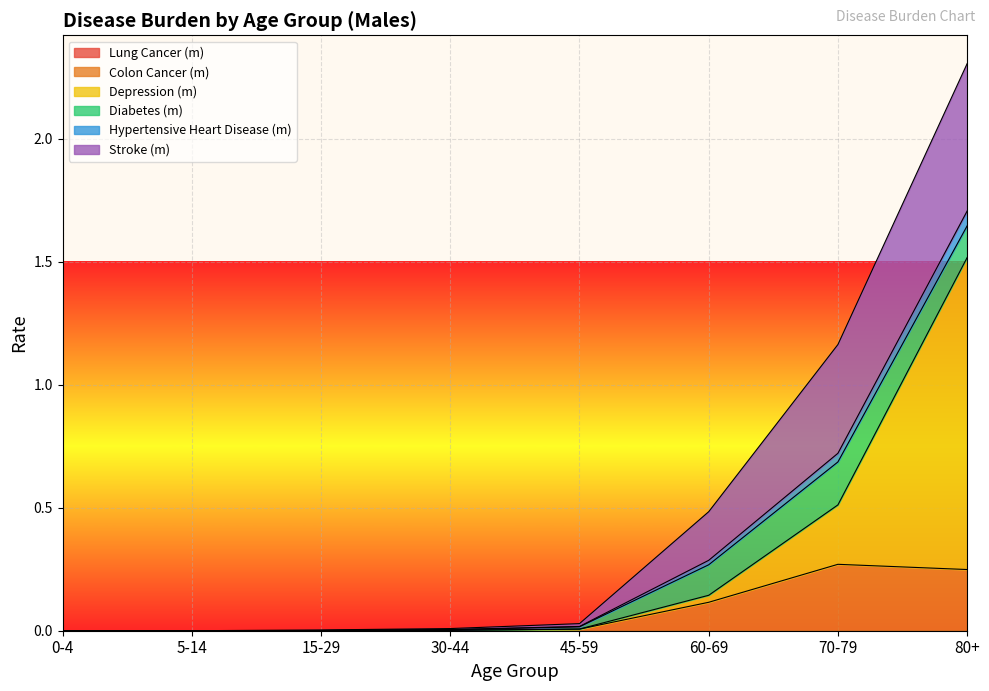

At which category is the sum across all series the highest?

80+